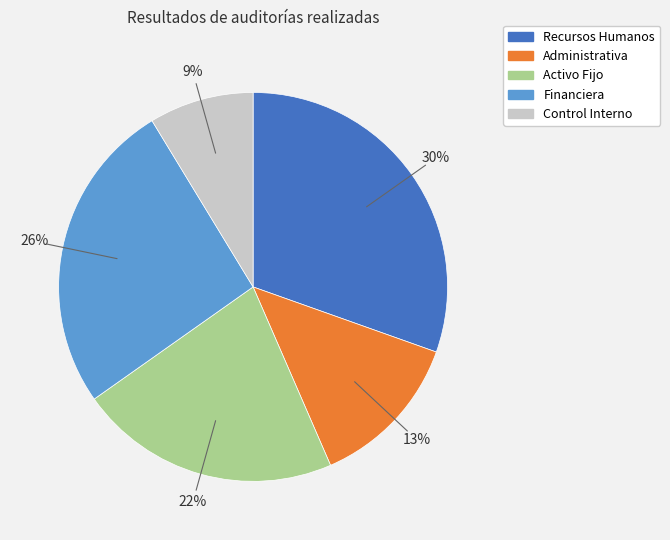

Which has a higher value, Financiera or Activo Fijo?

Financiera